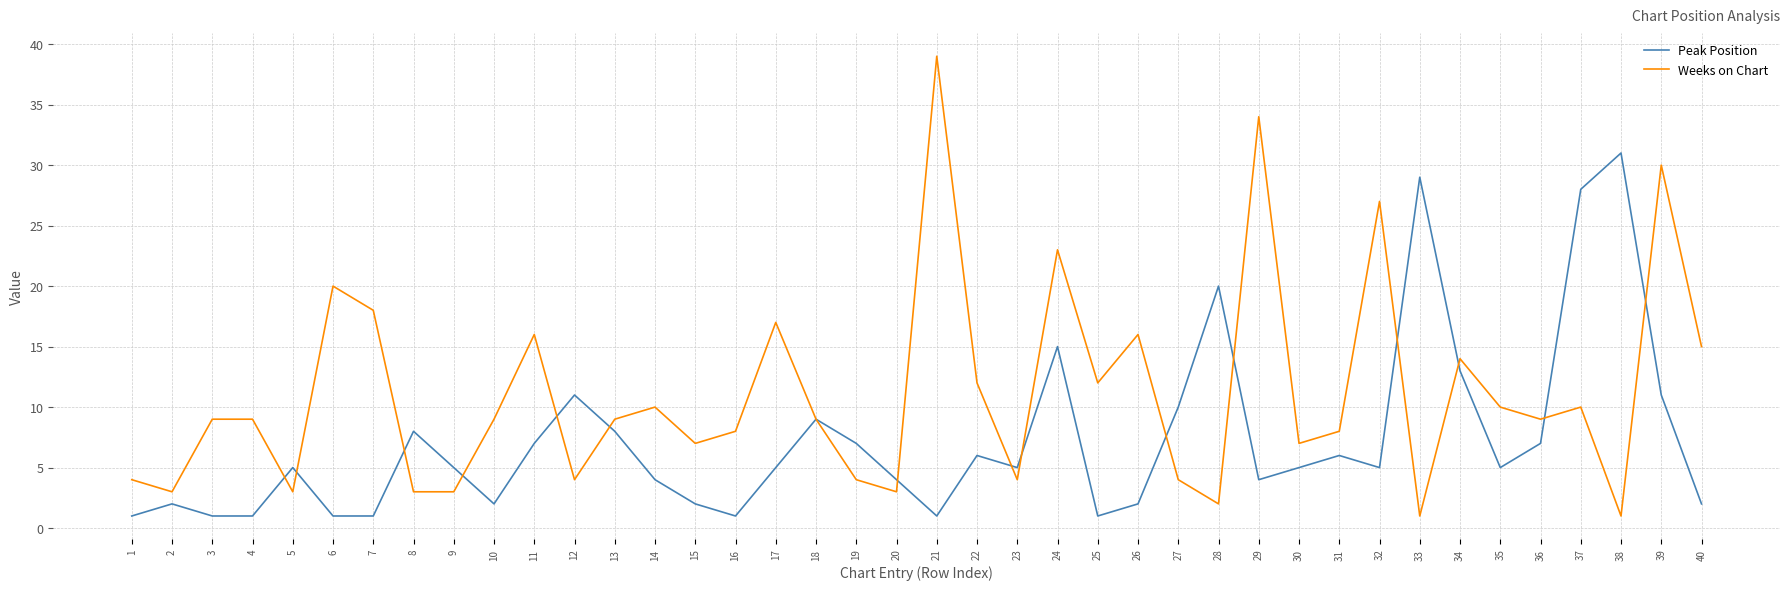

The Peak Position series shows 10 at 11. True or false?

False